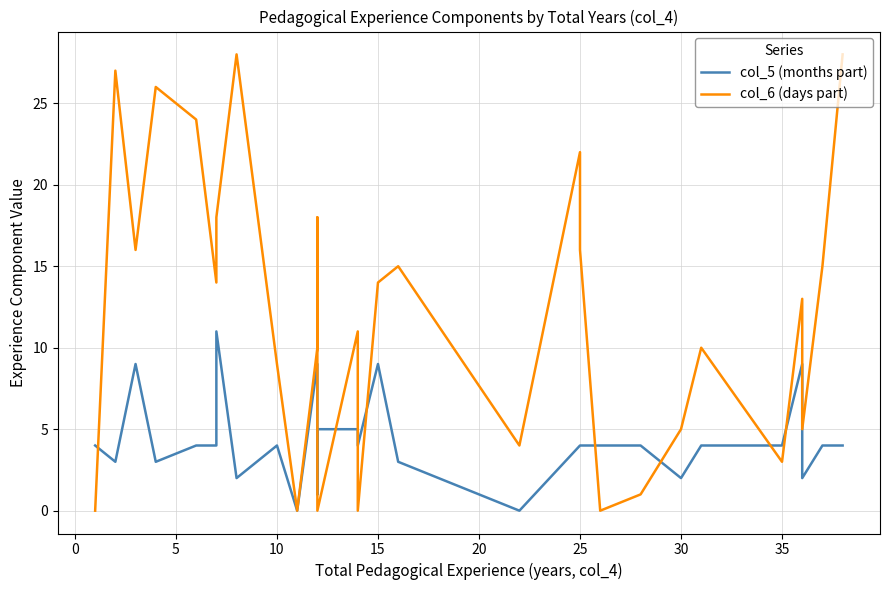

Which series ends up on top after the final intersection of col_5 (months part) and col_6 (days part)?

col_6 (days part)